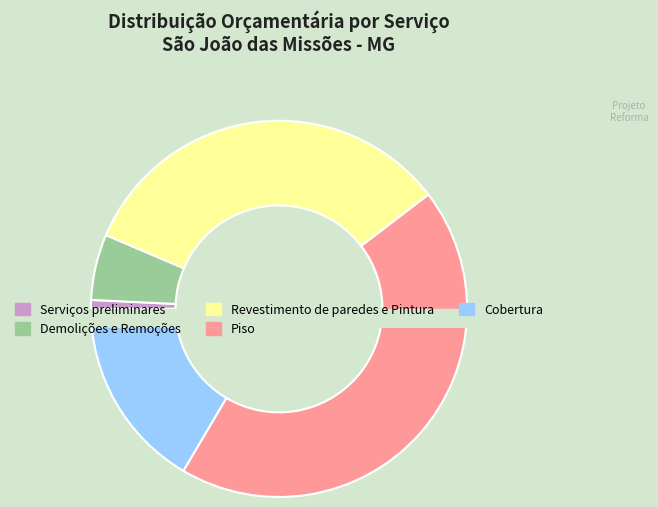

What percentage is the Piso slice, to the nearest percent?

44%